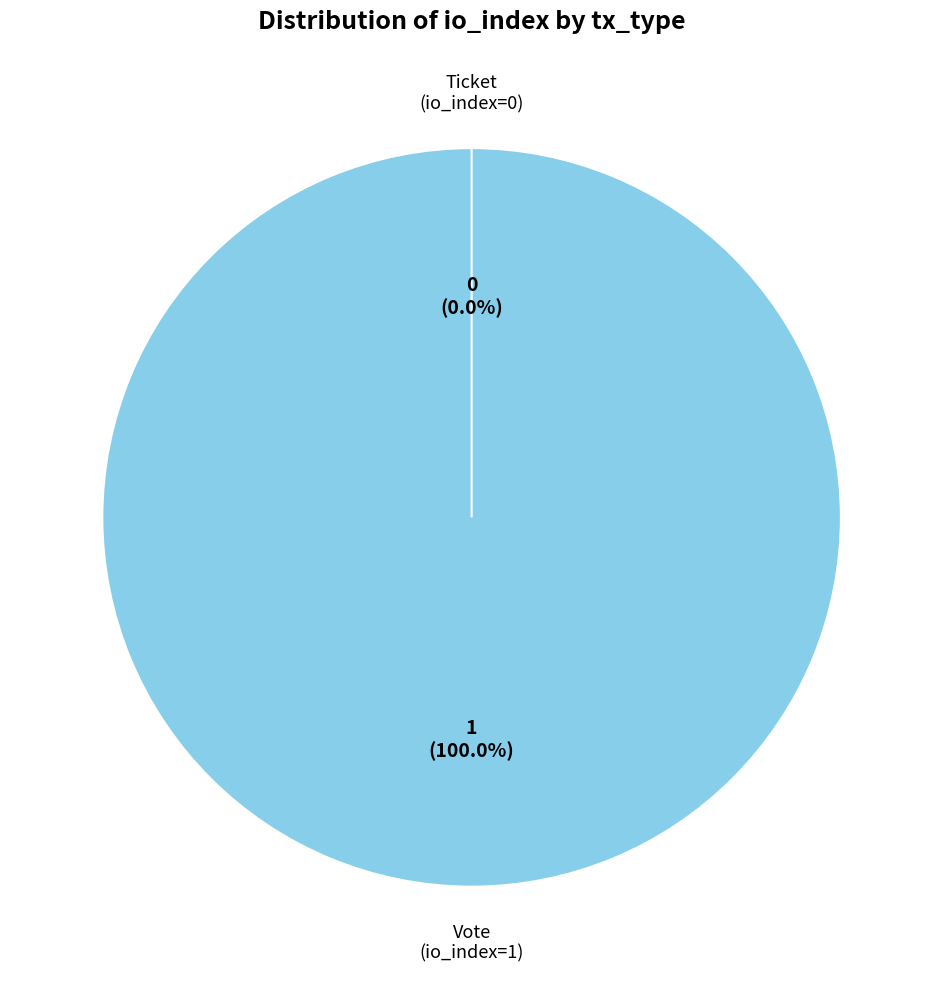

To the nearest percent, what is the difference between the Ticket and Vote slice percentages?

100%